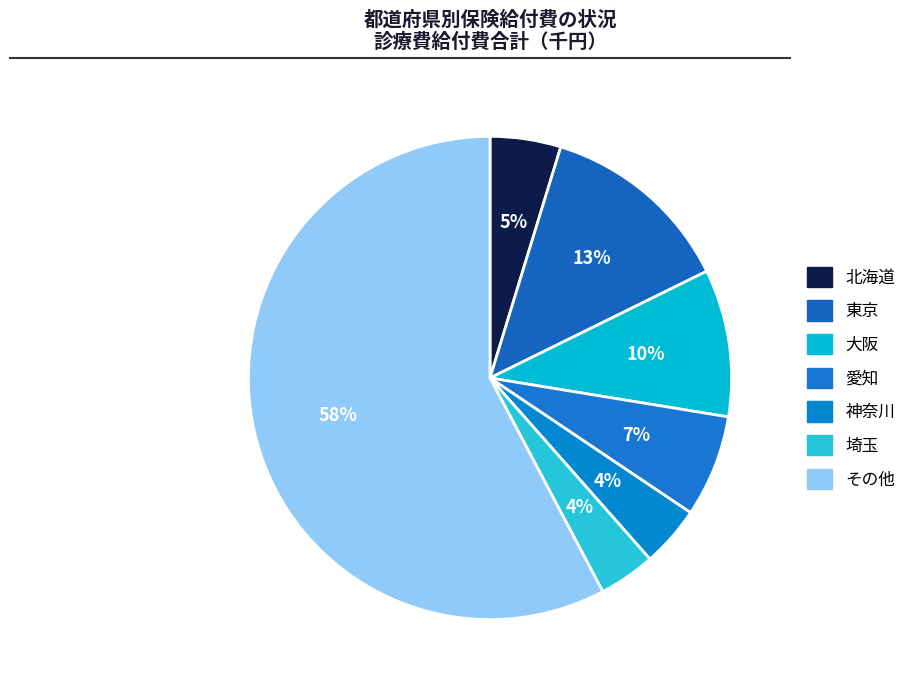

Which slice is the largest?

その他